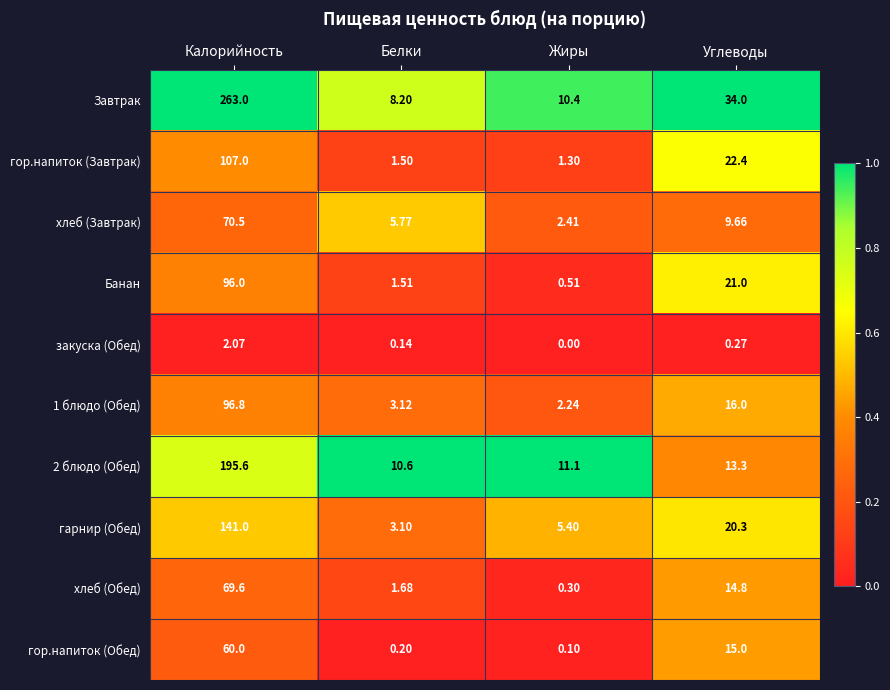

Between Калорийность and Жиры, which series saw the biggest shift?

Завтрак